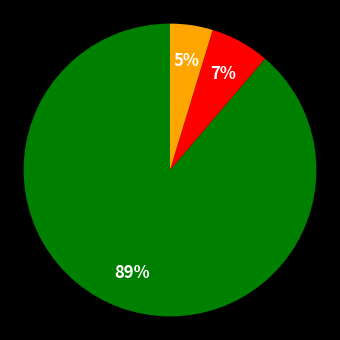

To the nearest percent, what is the average slice percentage?

33%